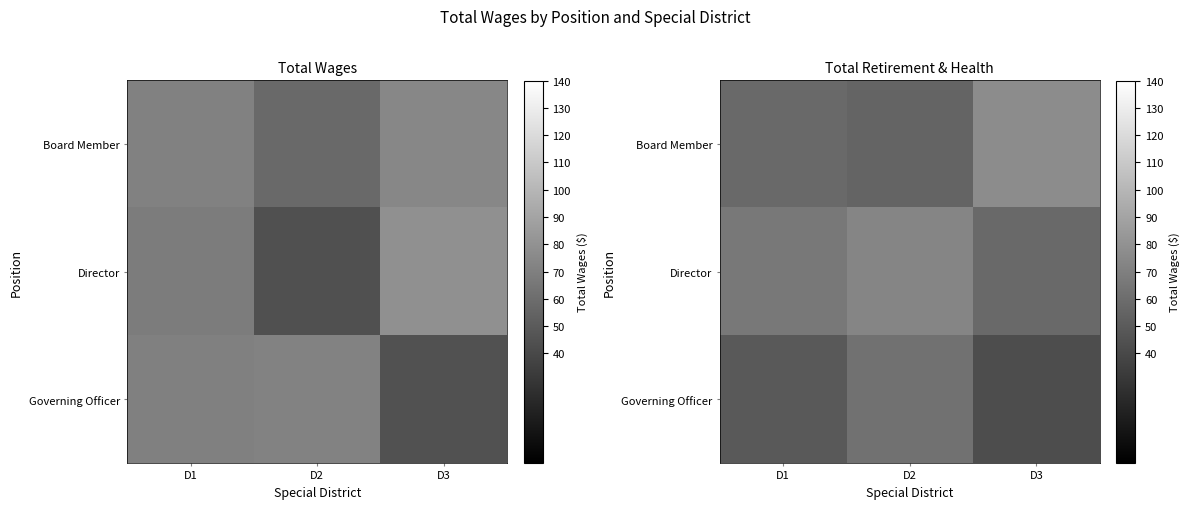

What value does the Governing Officer series have at D2?

62.2